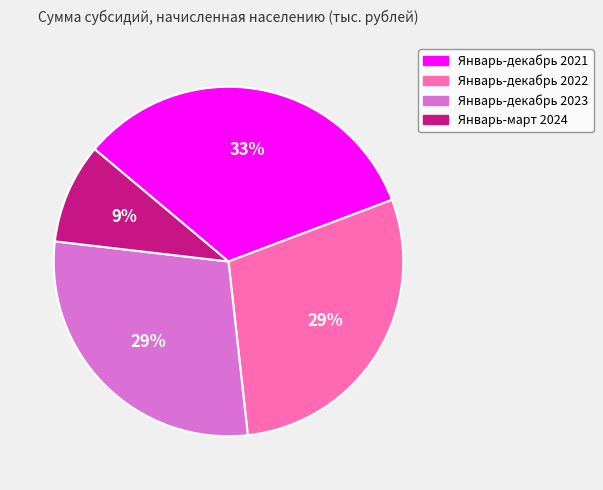

What is the largest slice in the pie chart?

Январь-декабрь 2021